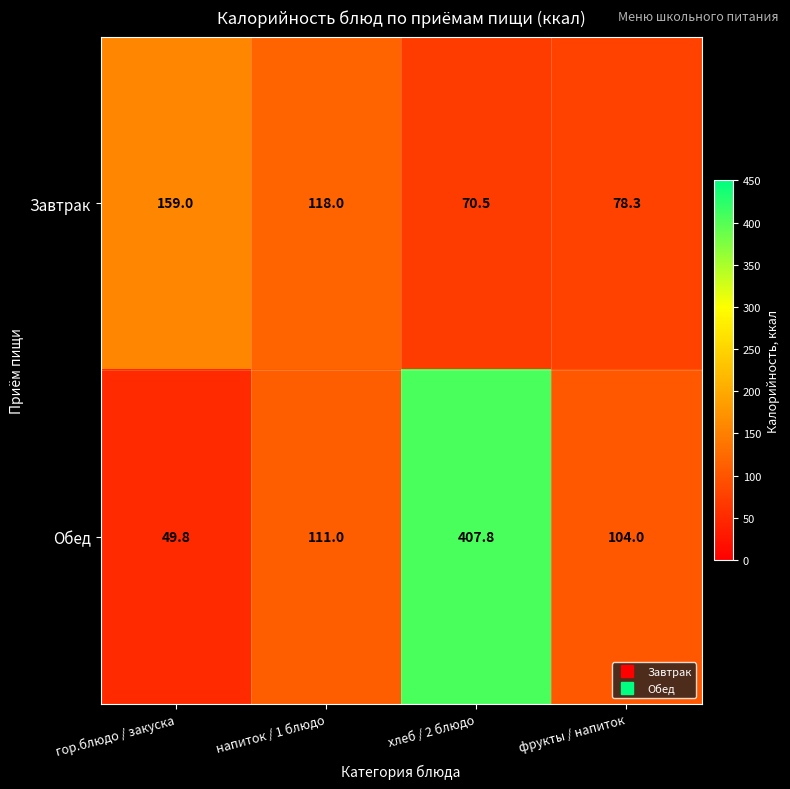

What is the total value across all series at напиток / 1 блюдо?

229.0